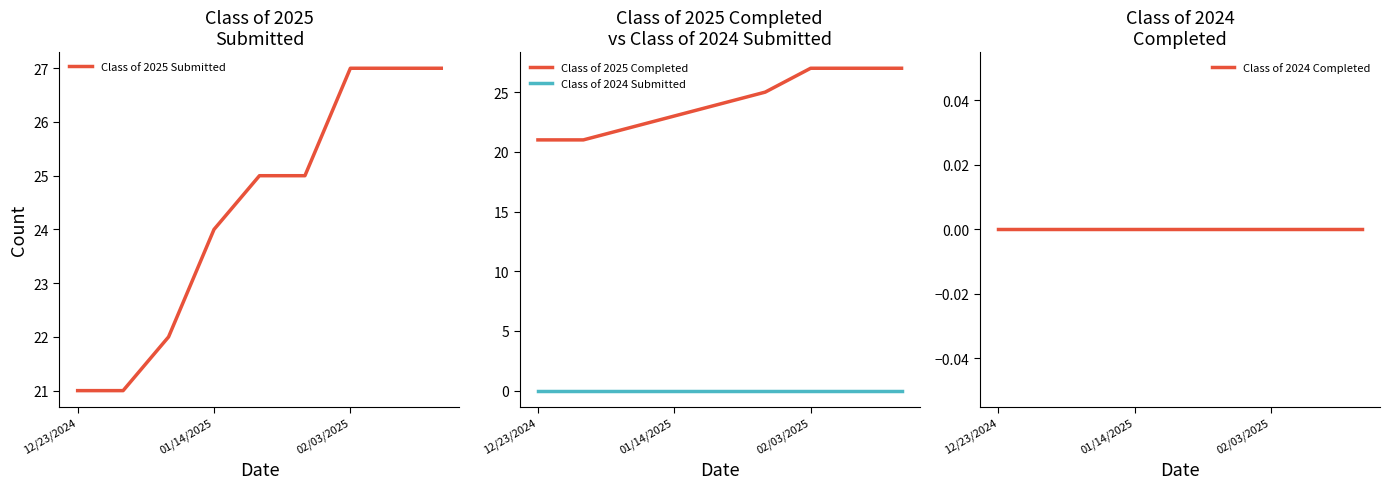

Is this an area chart (filled region under the line)?

No